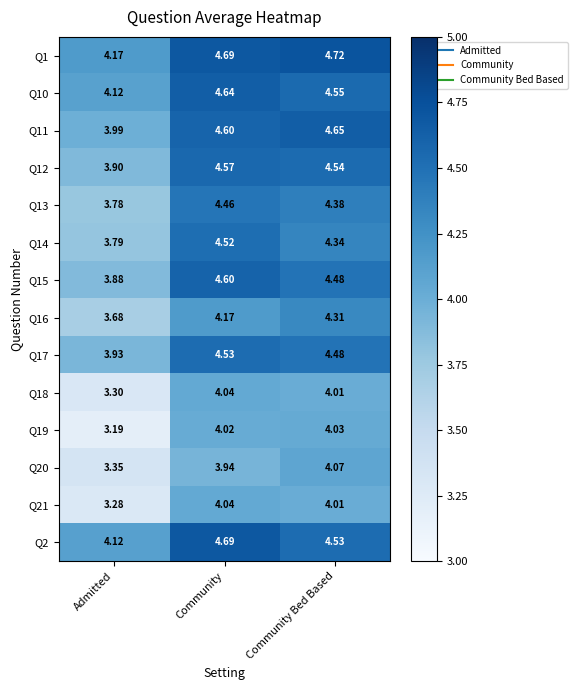

Which series has the largest total across all categories?

Q1